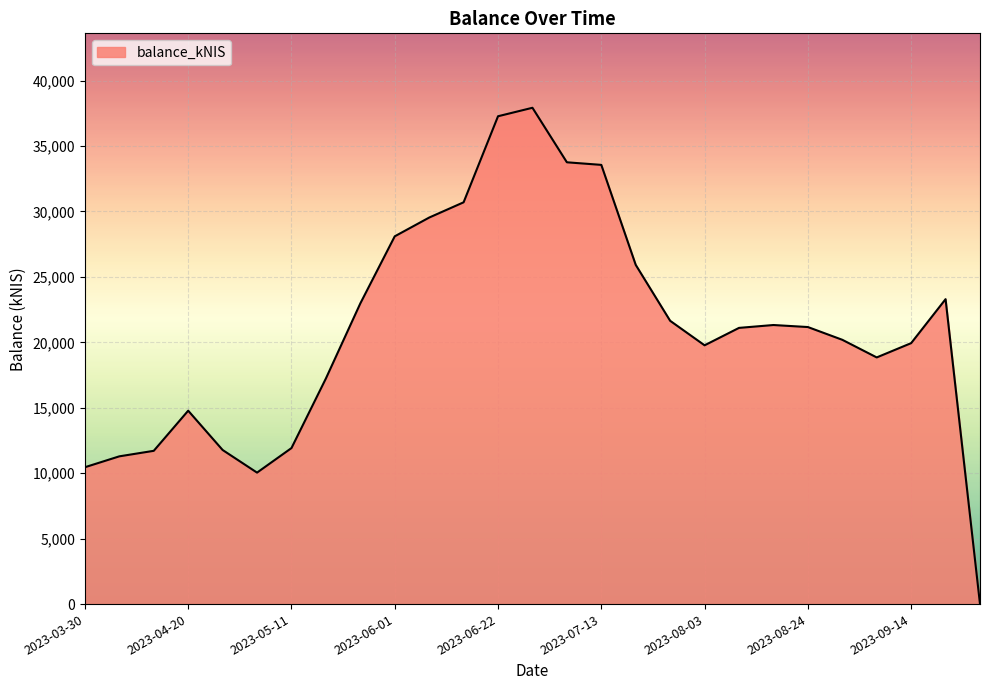

What is the difference between the maximum and minimum values?

37918.2